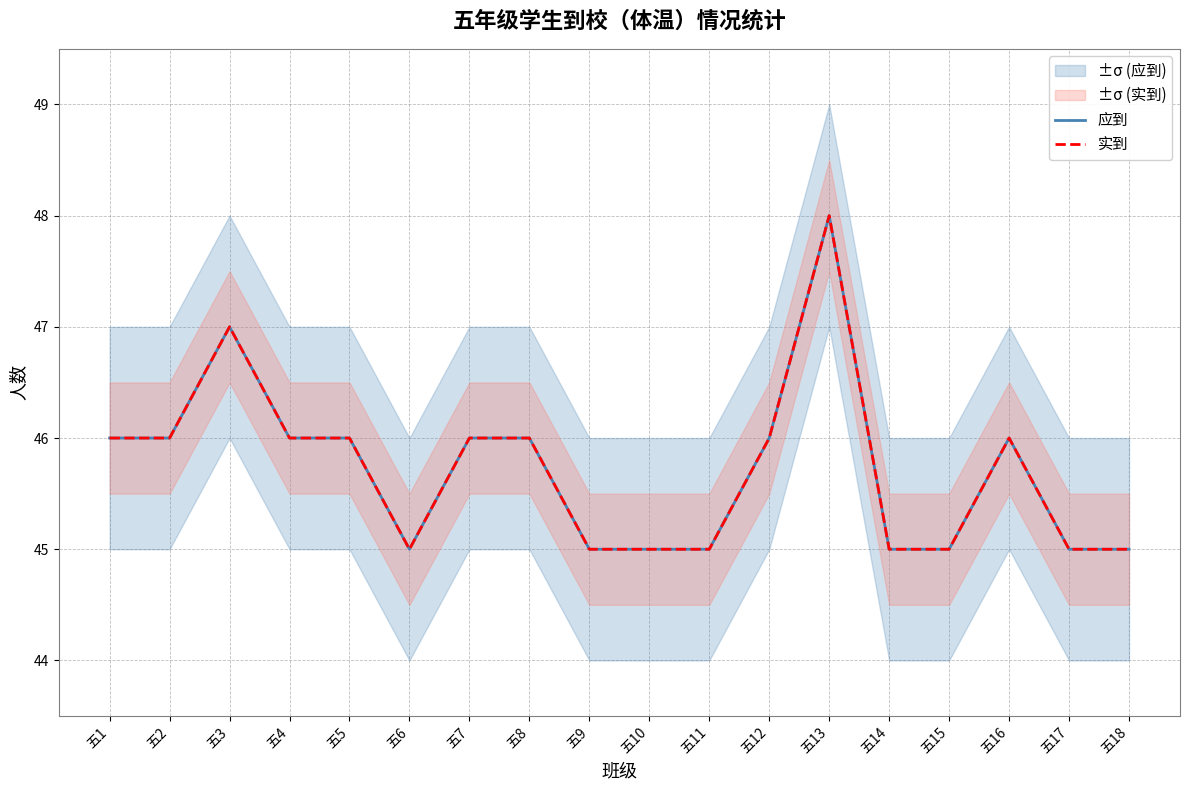

What is the difference between the second highest and minimum values in the 实到 series?

2